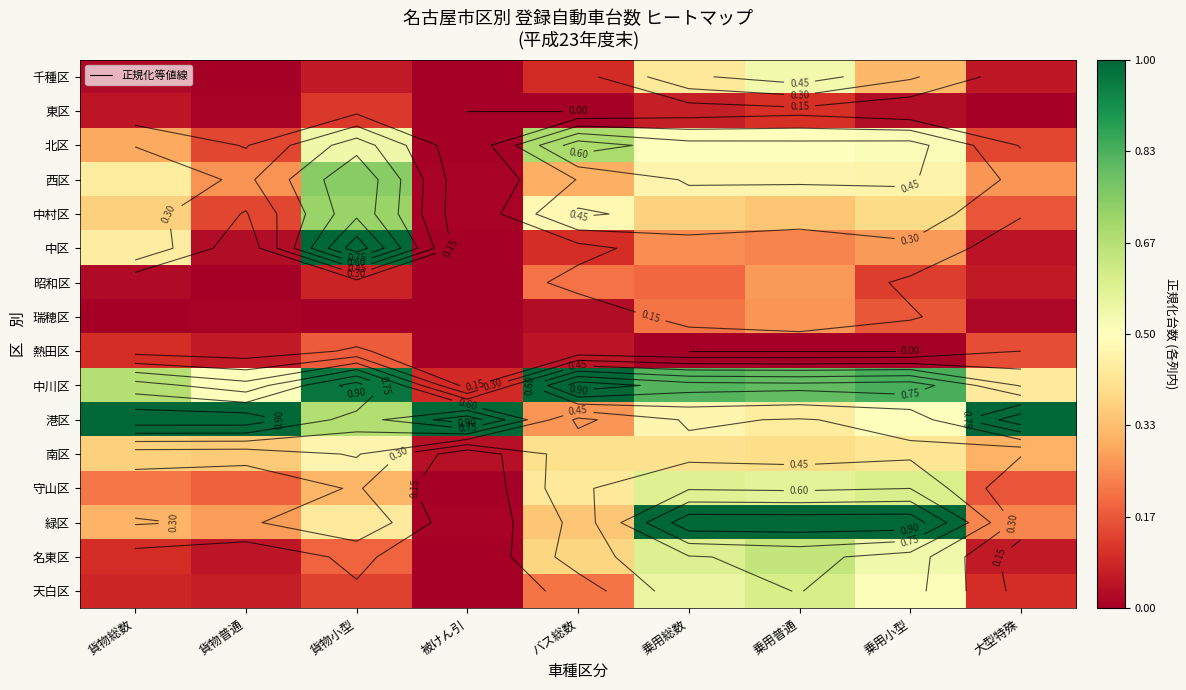

Which label corresponds to the largest value in the chart?

貨物小型